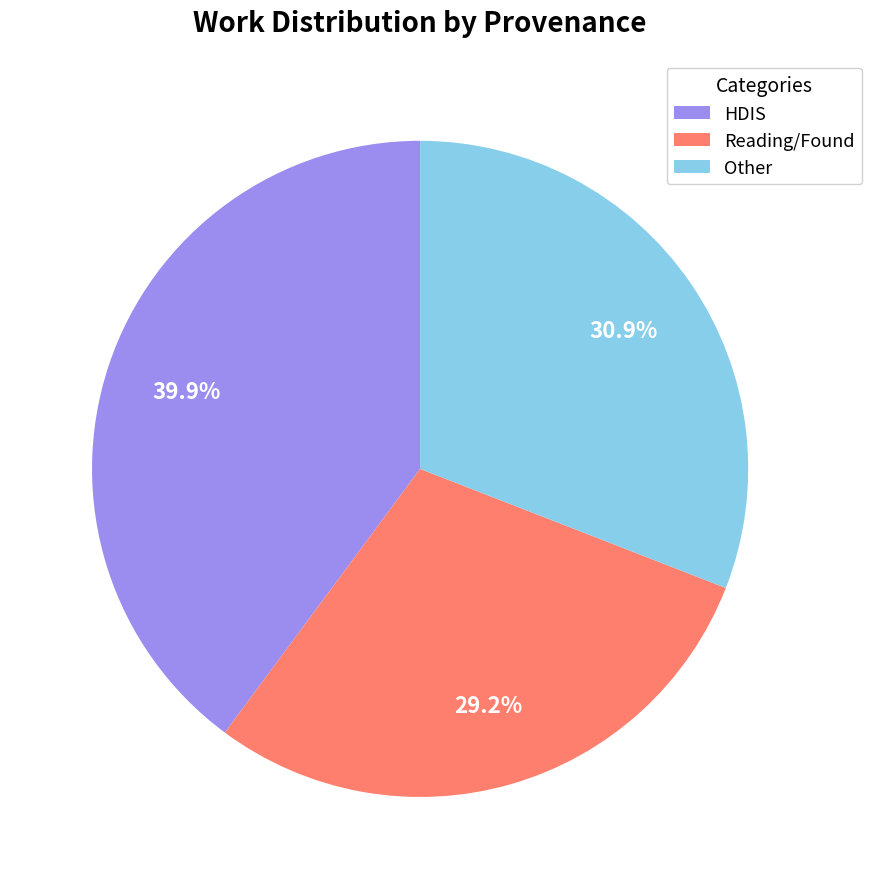

Rank the categories by value from highest to lowest.

HDIS, Other, Reading/Found